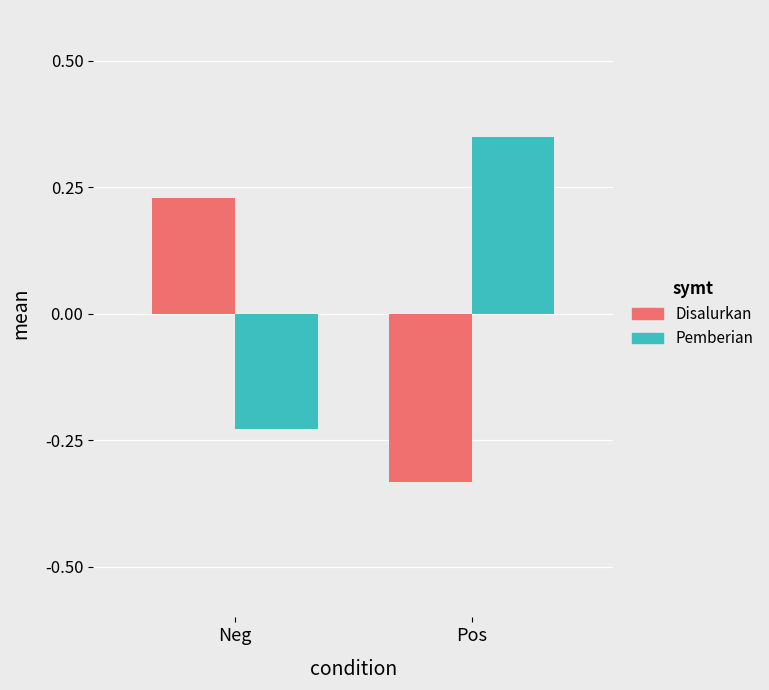

What is the difference between the Disalurkan values at Neg and Pos?

0.6